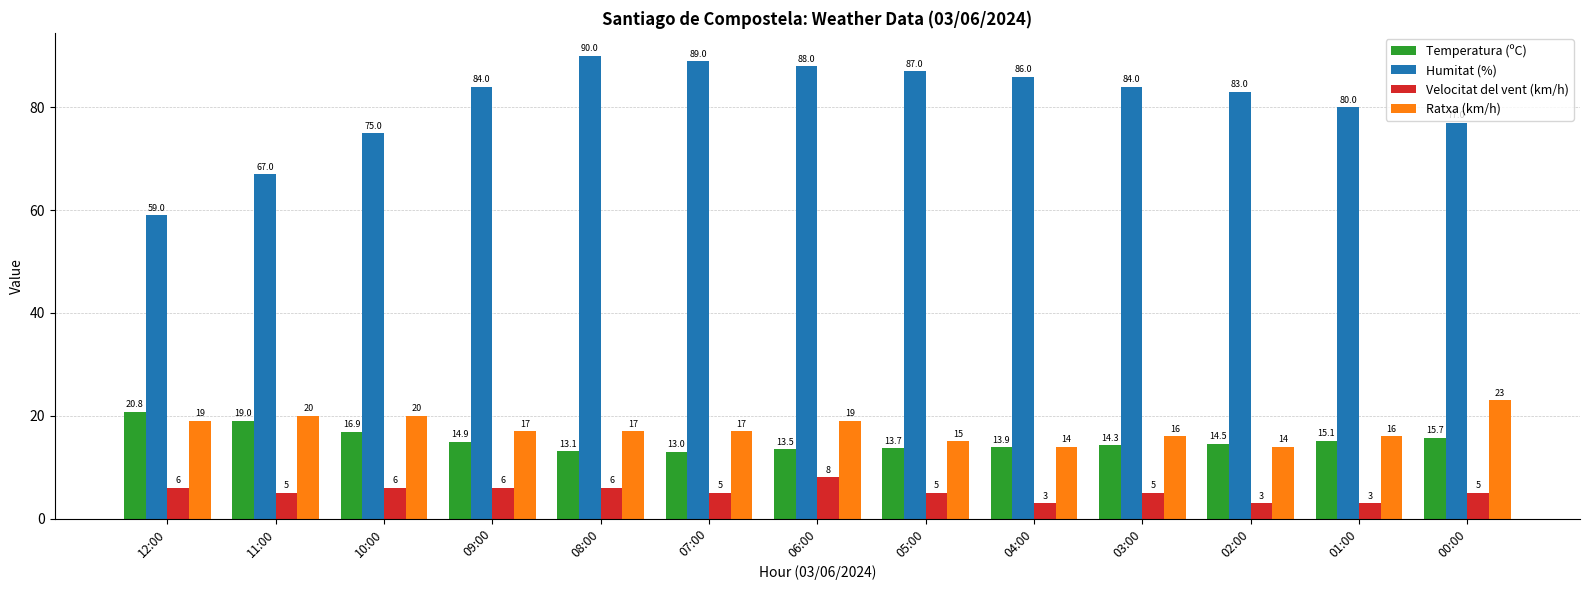

What is the smallest value displayed?

3.0